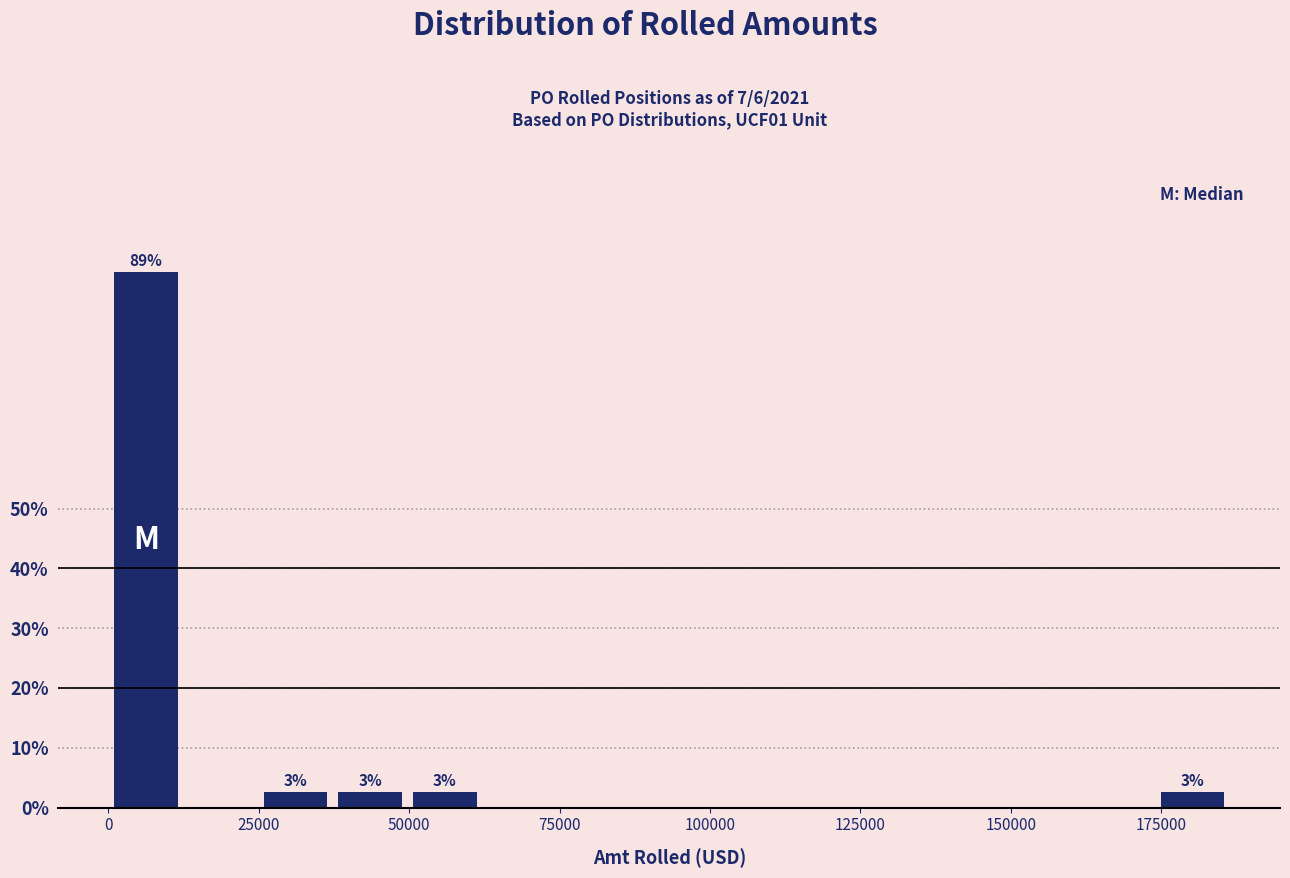

Read against the x-axis, roughly where is the centre of the tallest bar?

5000